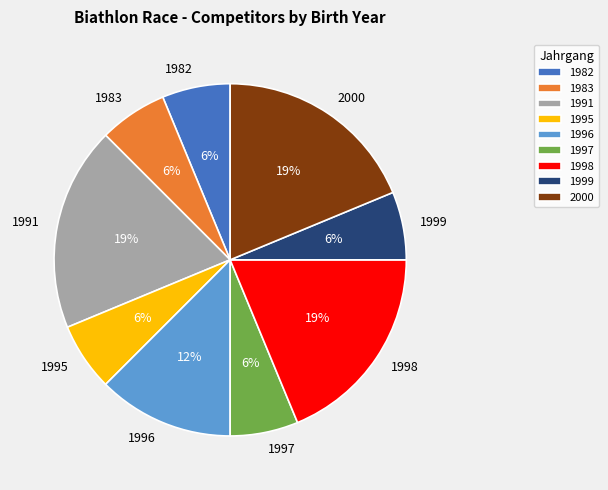

True or false: 1995 accounts for 6% of the total.

True